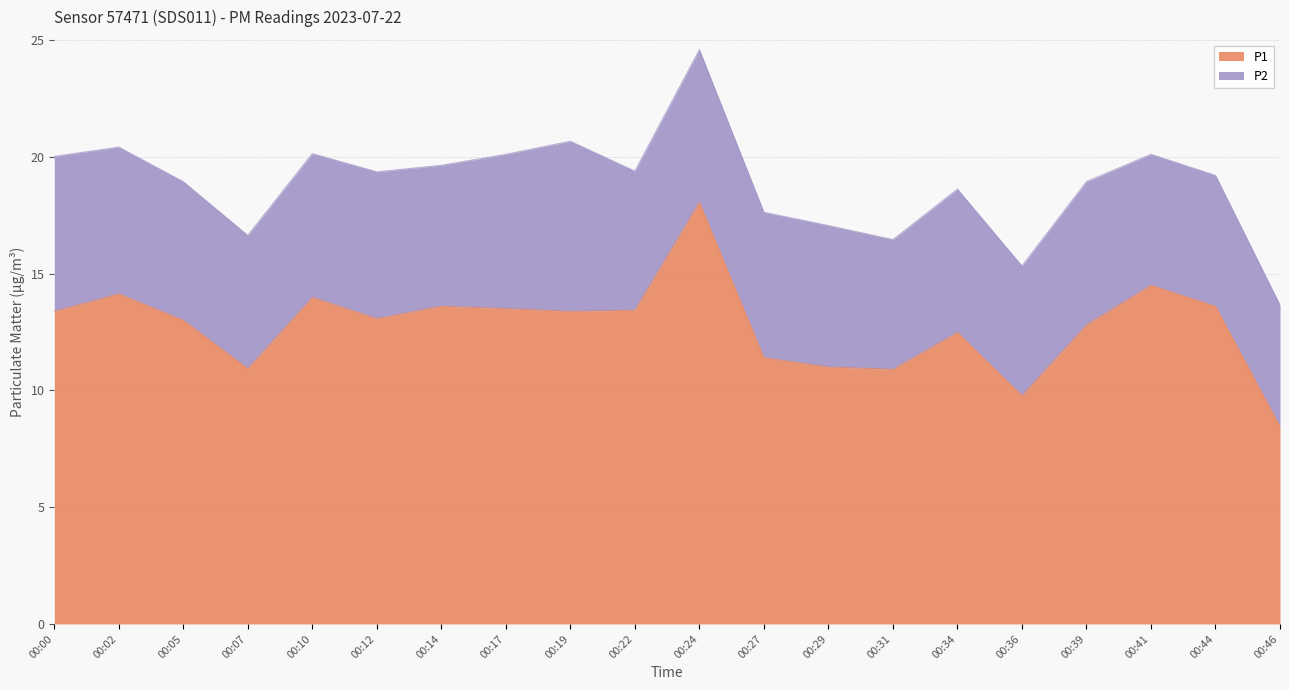

What is the difference between the maximum and minimum values?

9.6